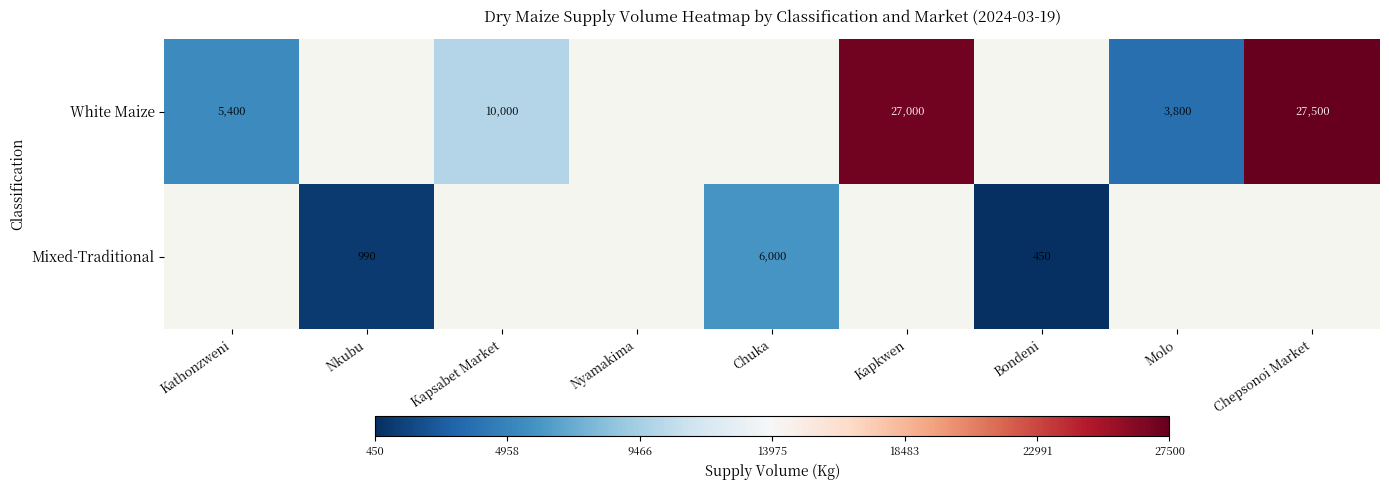

True or false: White Maize has a value of 15329 at Chepsonoi Market.

False